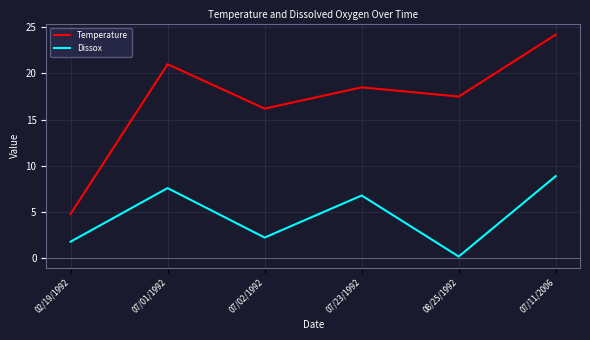

What is the greatest value displayed?

24.2